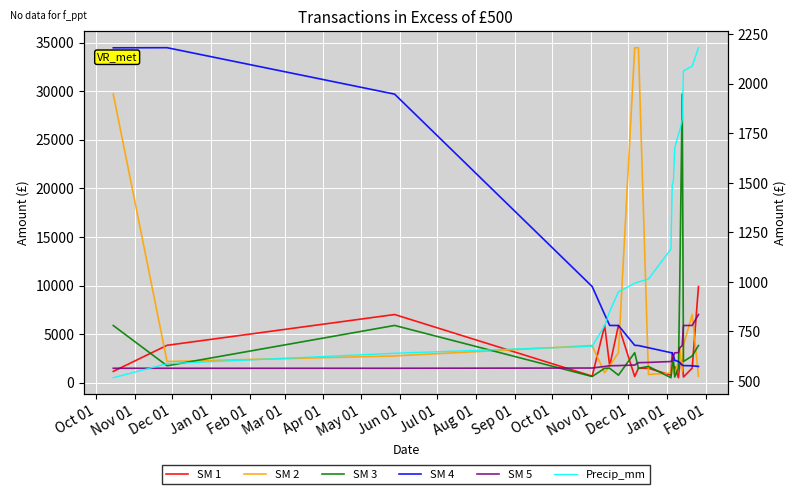

Reading left to right, transcribe all the data shown in this chart.

SM 1: 1165.8	3850.0	7016.6	675.0	5886.0	1746.0	5893.8	640.0	1488.4	1488.4	779.5	3093.5	1488.4	1675.8	516.6	1818.0	2308.3	587.3	1512.8	9896.2
SM 2: 29688.8	2182.3	2756.0	3825.0	1014.5	1763.3	3077.8	34455.4	34467.7	850.5	993.3	2065.0	950.0	1000.0	2089.4	3600.0	1165.8	3850.0	7016.6	675.0
SM 3: 5886.0	1746.0	5893.8	640.0	1488.4	1488.4	779.5	3093.5	1488.4	1675.8	516.6	1818.0	2308.3	587.3	1512.8	9896.2	29688.8	2182.3	2756.0	3825.0
SM 4: 34455.4	34467.7	29688.8	9896.2	7016.6	5893.8	5886.0	3850.0	3825.0	3600.0	3093.5	3077.8	2756.0	2308.3	2182.3	2065.0	1818.0	1763.3	1746.0	1675.8
SM 5: 1488.4	1488.4	1488.4	1512.8	1675.8	1746.0	1763.3	1818.0	2065.0	2089.4	2182.3	2308.3	2756.0	3077.8	3093.5	3600.0	3825.0	5886.0	5893.8	7016.6
Precip_mm: 516.6	587.3	640.0	675.0	779.5	850.5	950.0	993.3	1000.0	1014.5	1165.8	1488.4	1512.8	1675.8	1746.0	1763.3	1818.0	2065.0	2089.4	2182.3